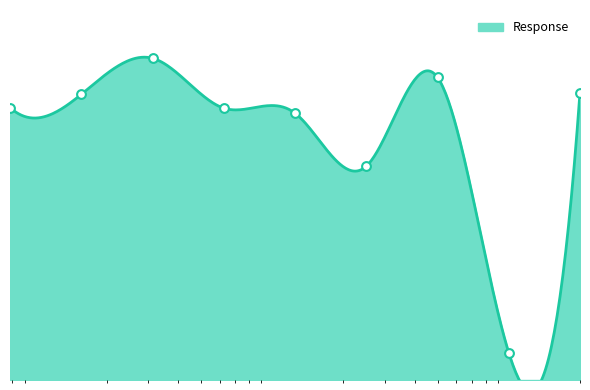

What is the change in value from 2.5 to 10.0?

-72.6